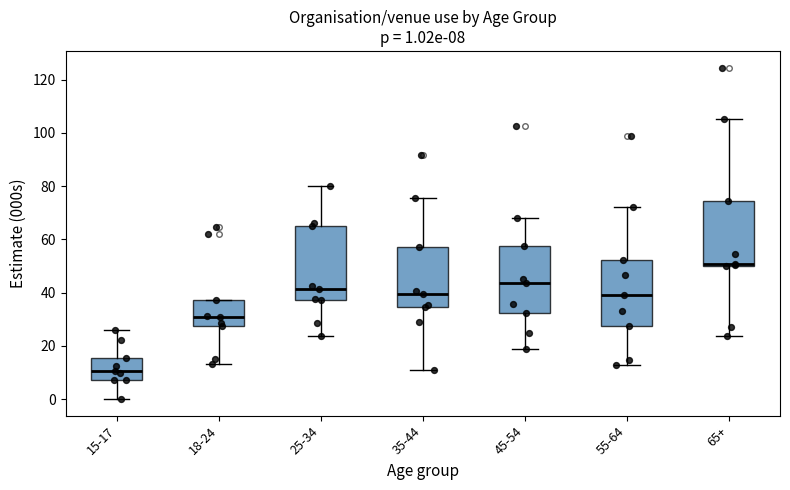

Which box is the tallest, from its lower edge to its upper edge?

25-34